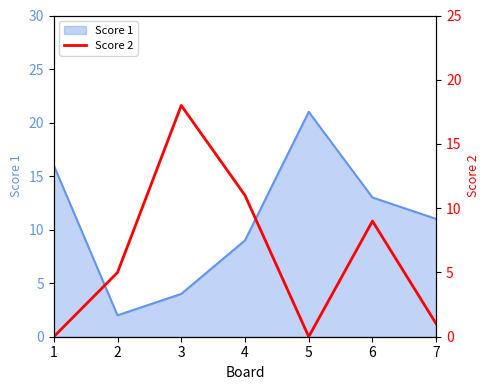

At which label does Score 1 reach its peak?

5